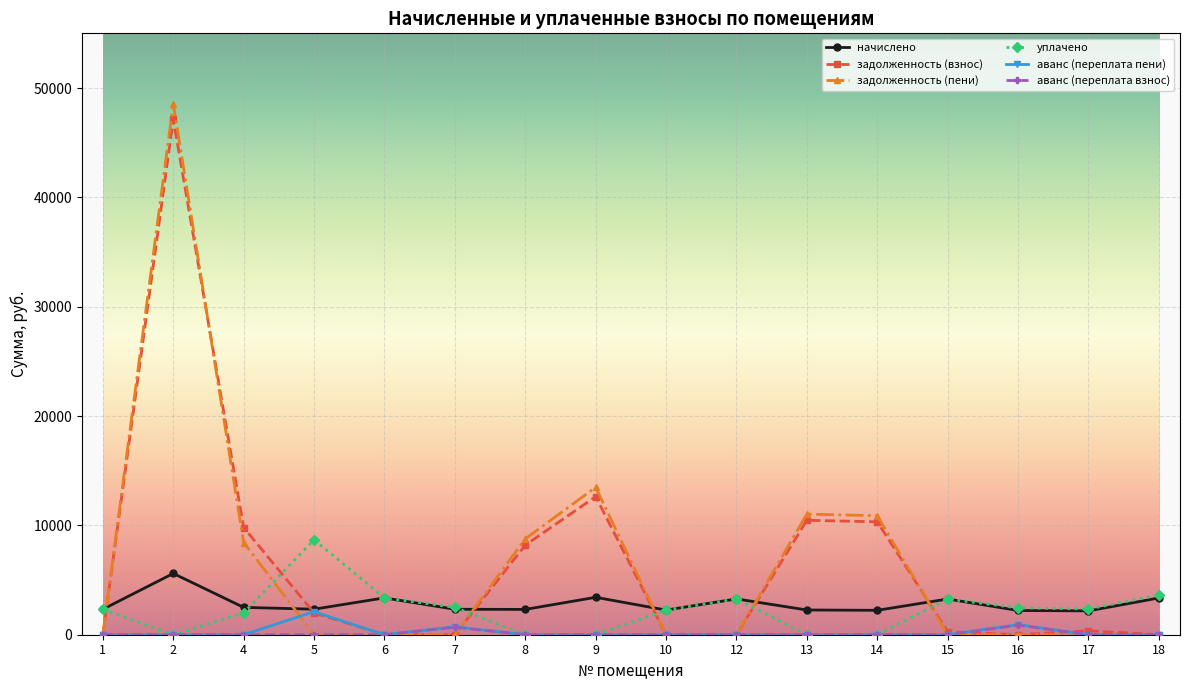

Is it true that задолженность (взнос) equals 10327.2 at 14?

True